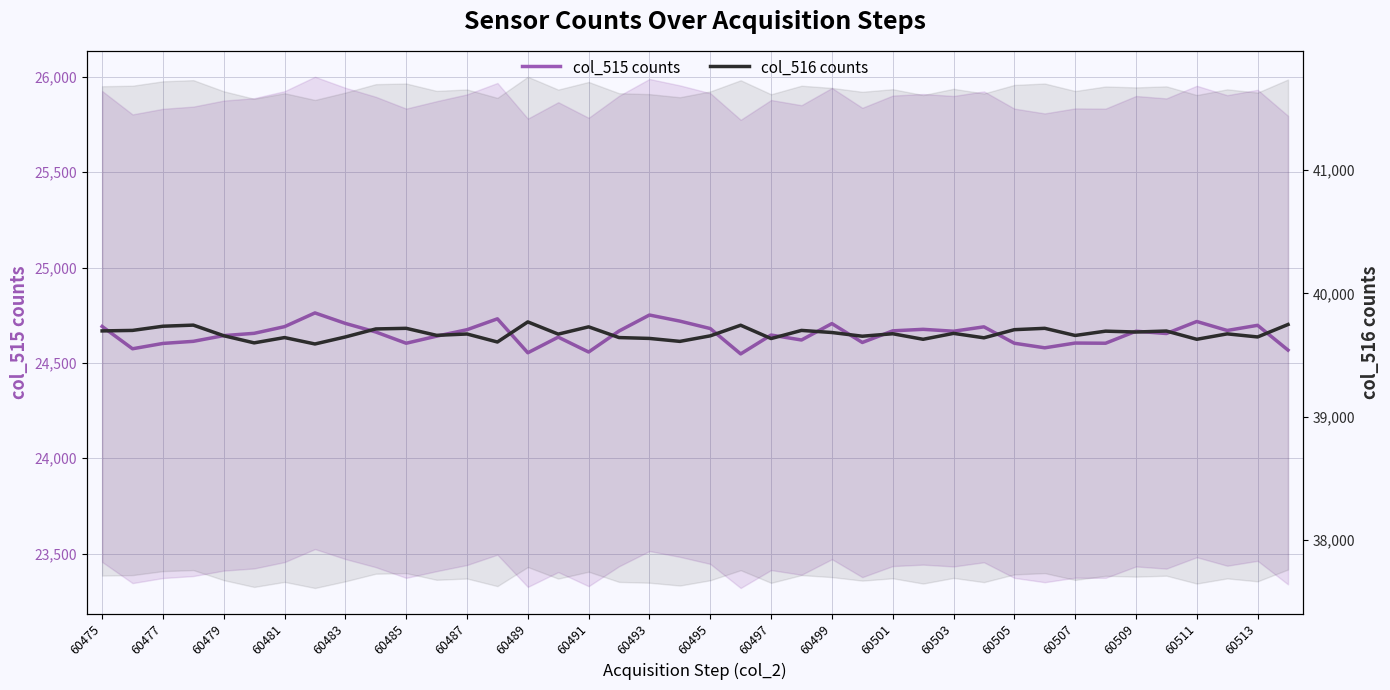

What is the difference between the col_515 counts values at 33 and 60509?

64